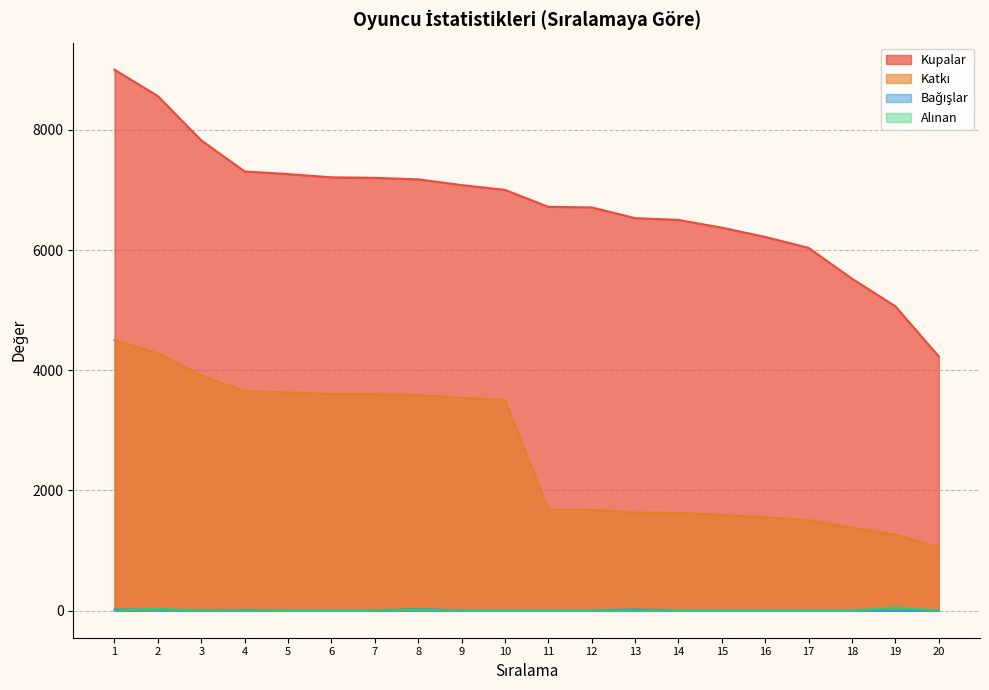

At which category does Alınan reach its first local peak?

2